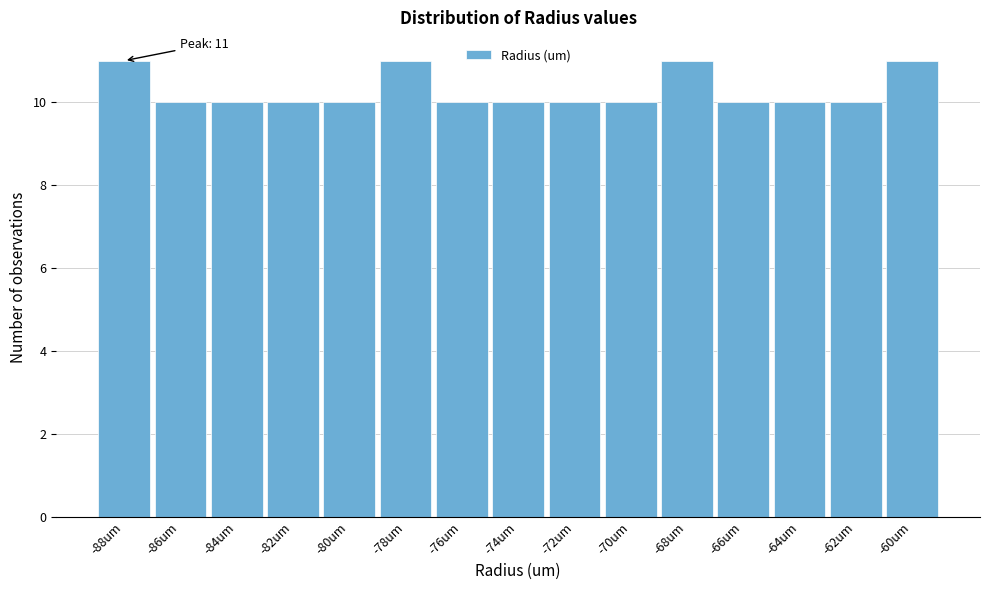

Reading right to left, transcribe all the data shown in this chart.

-60um=11	-62um=10	-64um=10	-66um=10	-68um=11	-70um=10	-72um=10	-74um=10	-76um=10	-78um=11	-80um=10	-82um=10	-84um=10	-86um=10	-88um=11